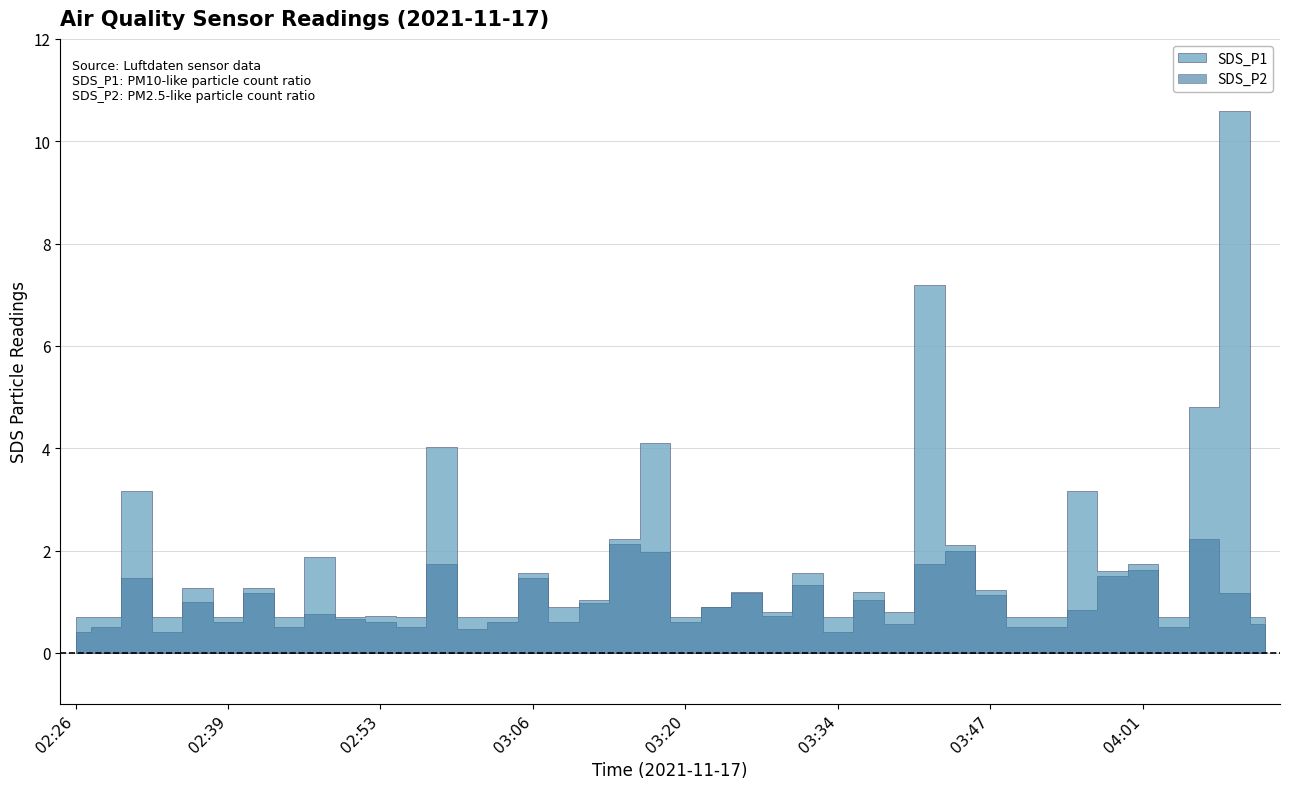

What is the sum of all SDS_P2 values?

39.5